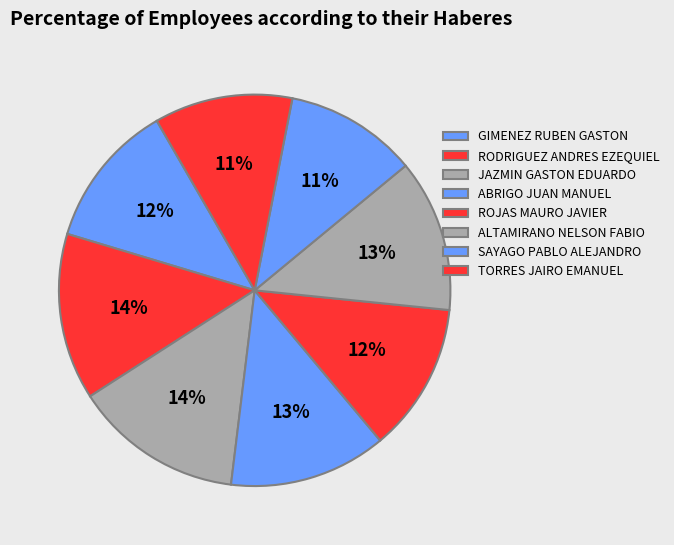

Which slice is the largest?

JAZMIN GASTON EDUARDO